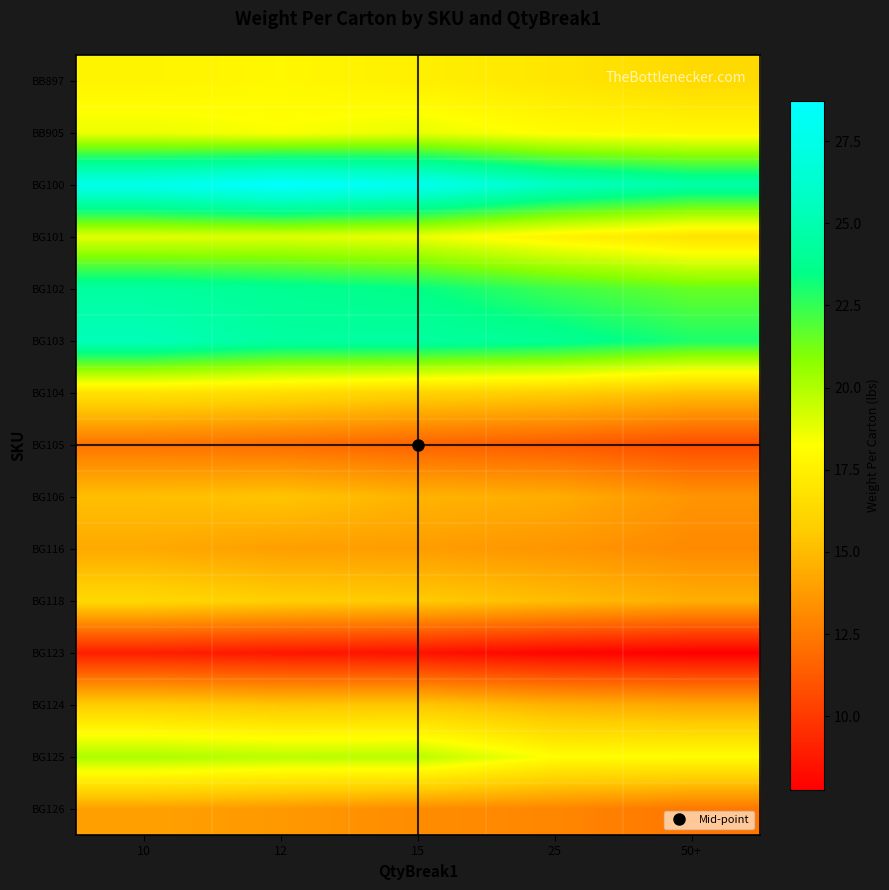

Reading left to right, what are all the values shown in this chart?

BB897: 10=17.7	12=17.9	15=17.5	25=17.0	50+=16.4
BB905: 10=18.7	12=18.3	15=18.7	25=18.1	50+=17.9
BG100: 10=27.7	12=28.7	15=27.9	25=25.8	50+=24.7
BG101: 10=18.9	12=19.0	15=18.7	25=17.6	50+=16.8
BG102: 10=24.4	12=23.9	15=23.4	25=22.3	50+=21.5
BG103: 10=25.4	12=24.4	15=24.4	25=23.9	50+=22.9
BG104: 10=16.8	12=16.5	15=16.0	25=15.8	50+=15.2
BG105: 10=12.3	12=12.0	15=11.6	25=11.3	50+=10.7
BG106: 10=15.1	12=15.4	15=14.7	25=14.5	50+=13.5
BG116: 10=14.3	12=13.9	15=13.8	25=13.6	50+=13.1
BG118: 10=16.2	12=15.8	15=15.6	25=15.1	50+=14.5
BG123: 10=9.0	12=8.7	15=8.5	25=8.0	50+=7.8
BG124: 10=15.8	12=15.4	15=15.4	25=14.6	50+=14.2
BG125: 10=20.1	12=19.7	15=19.8	25=18.2	50+=18.2
BG126: 10=14.0	12=13.7	15=13.2	25=13.0	50+=12.4